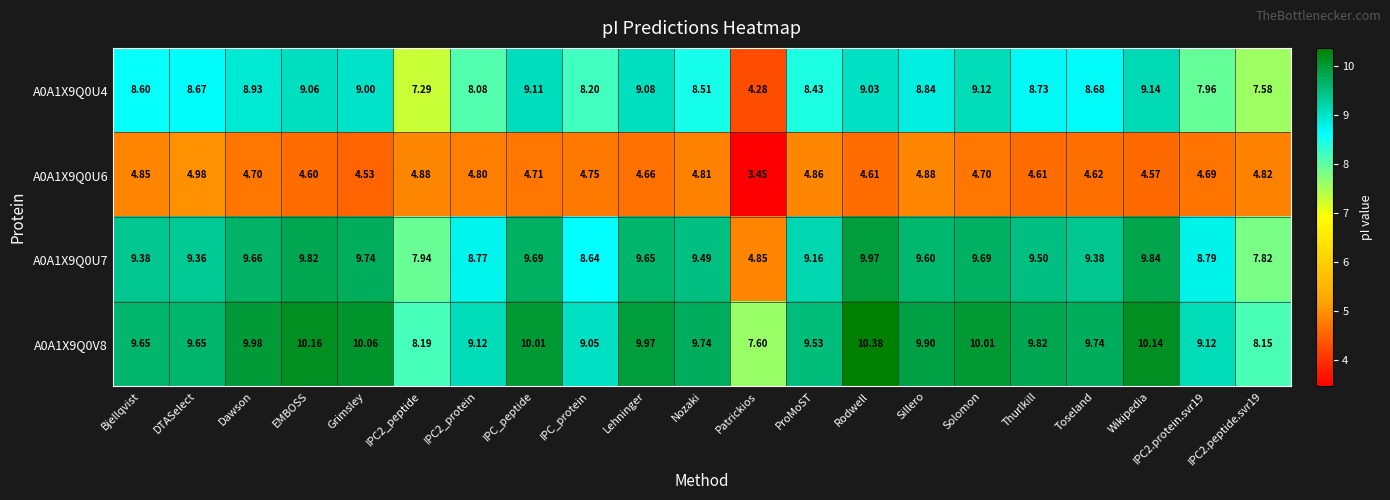

What is the difference between the highest and lowest values at Solomon?

5.3